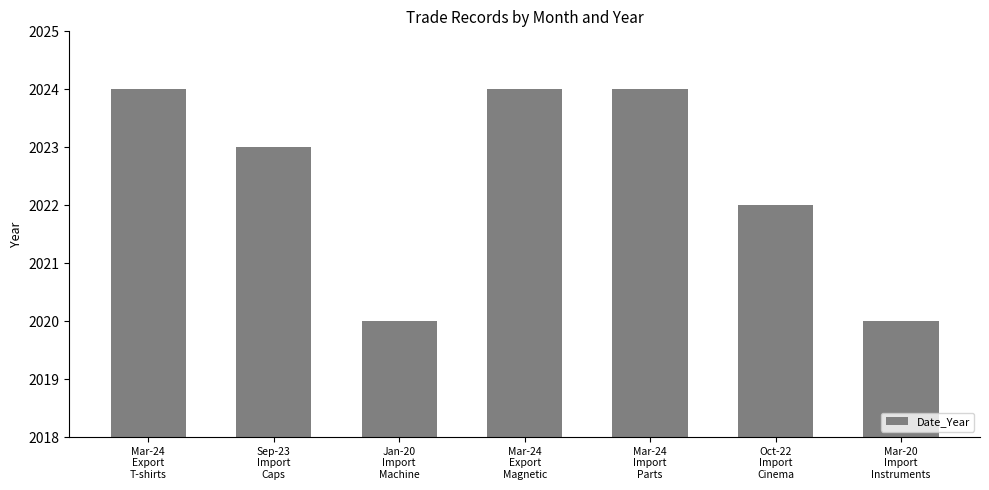

What is the difference between the maximum and minimum values?

4